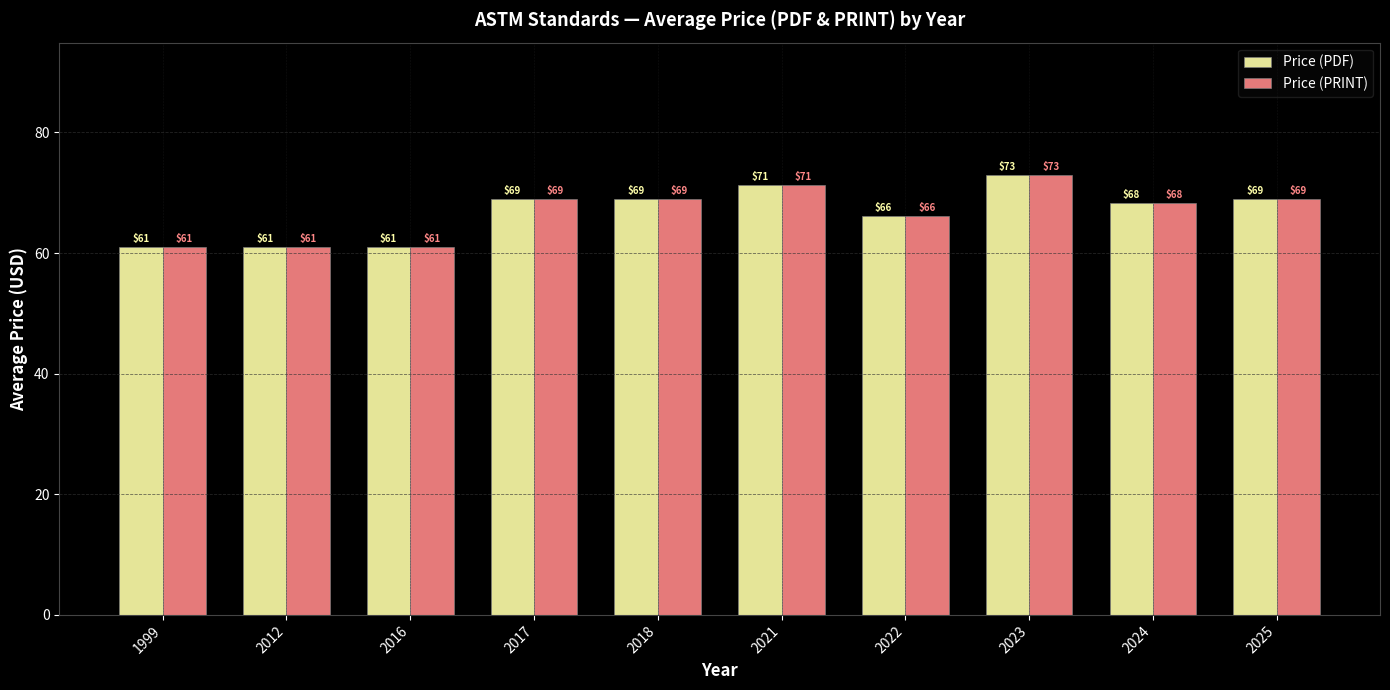

At which category is the sum across all series the highest?

2023